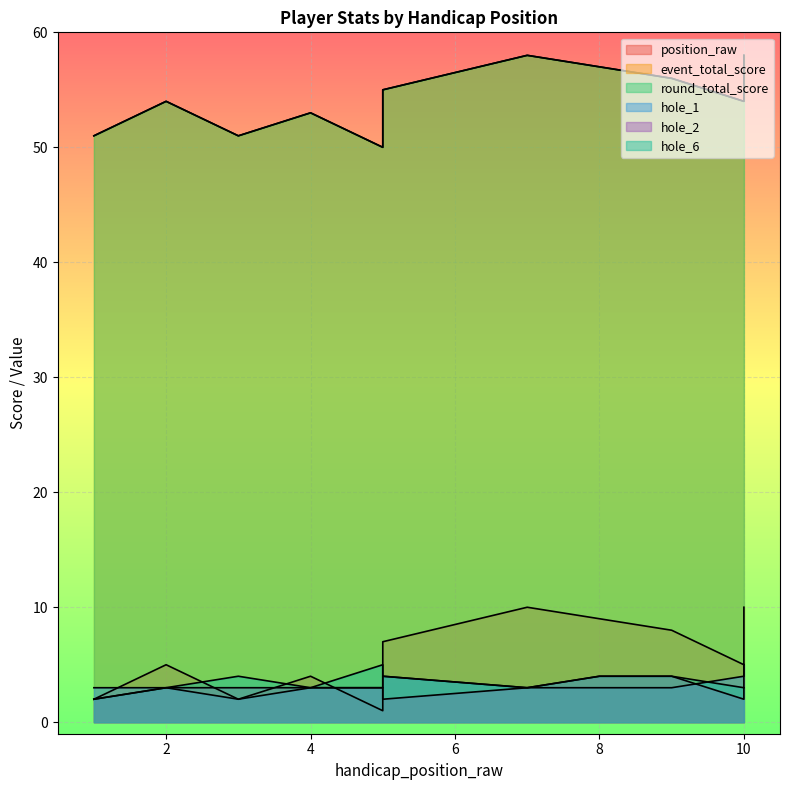

Which category has the highest value in the position_raw series?

7